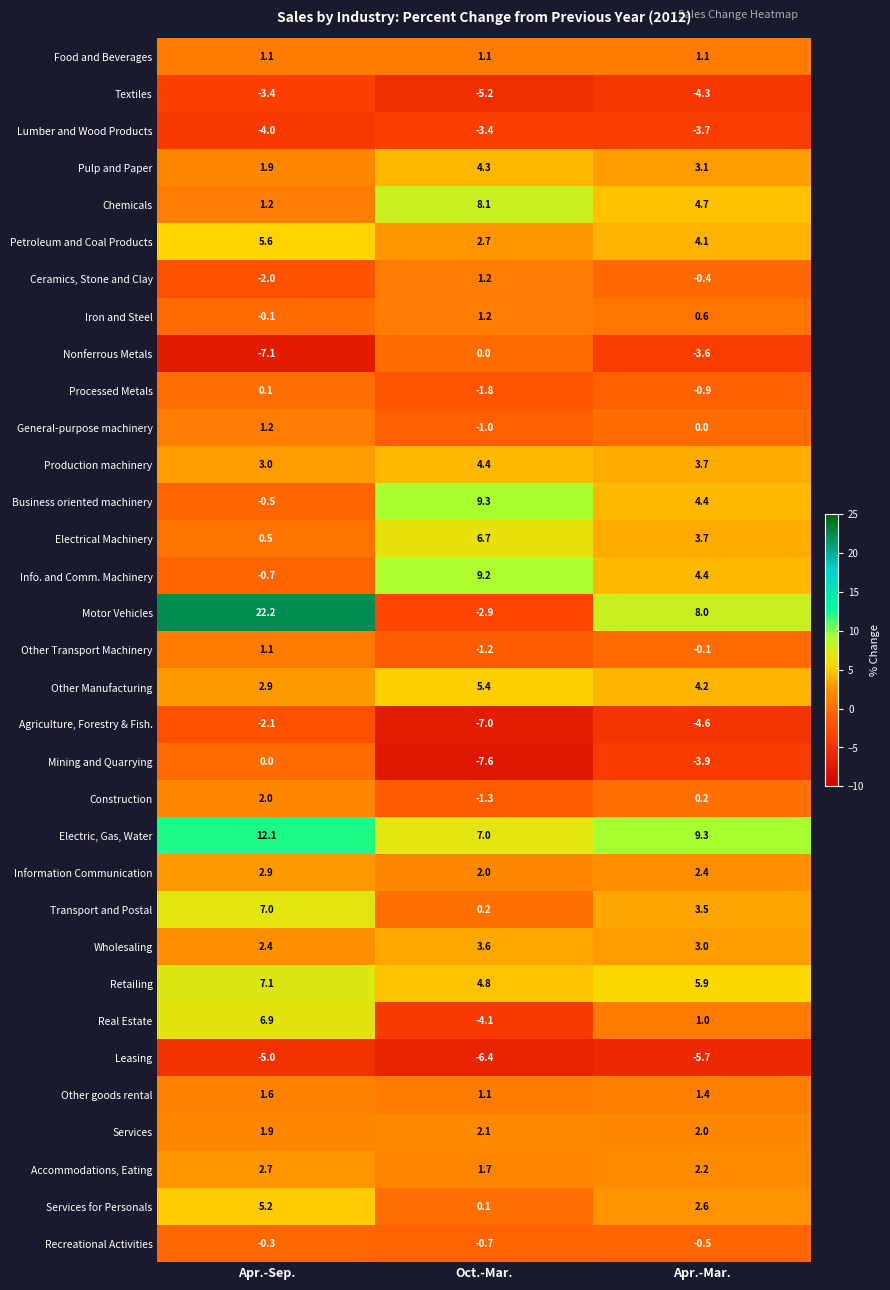

Is it true that Mining and Quarrying equals -7.6 at Oct.-Mar.?

True